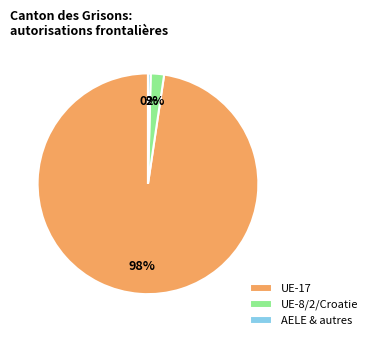

Is there any slice that represents more than half of the pie?

Yes